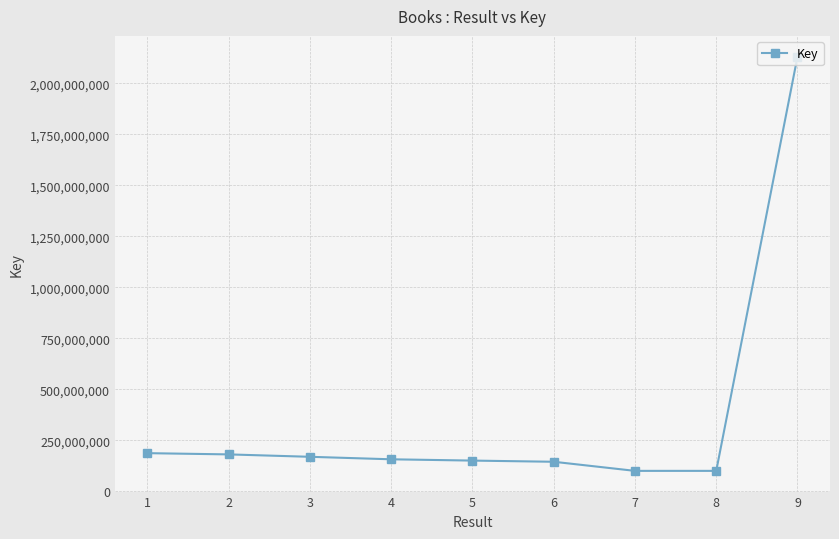

What is the difference between the second highest and second lowest values?

86764590